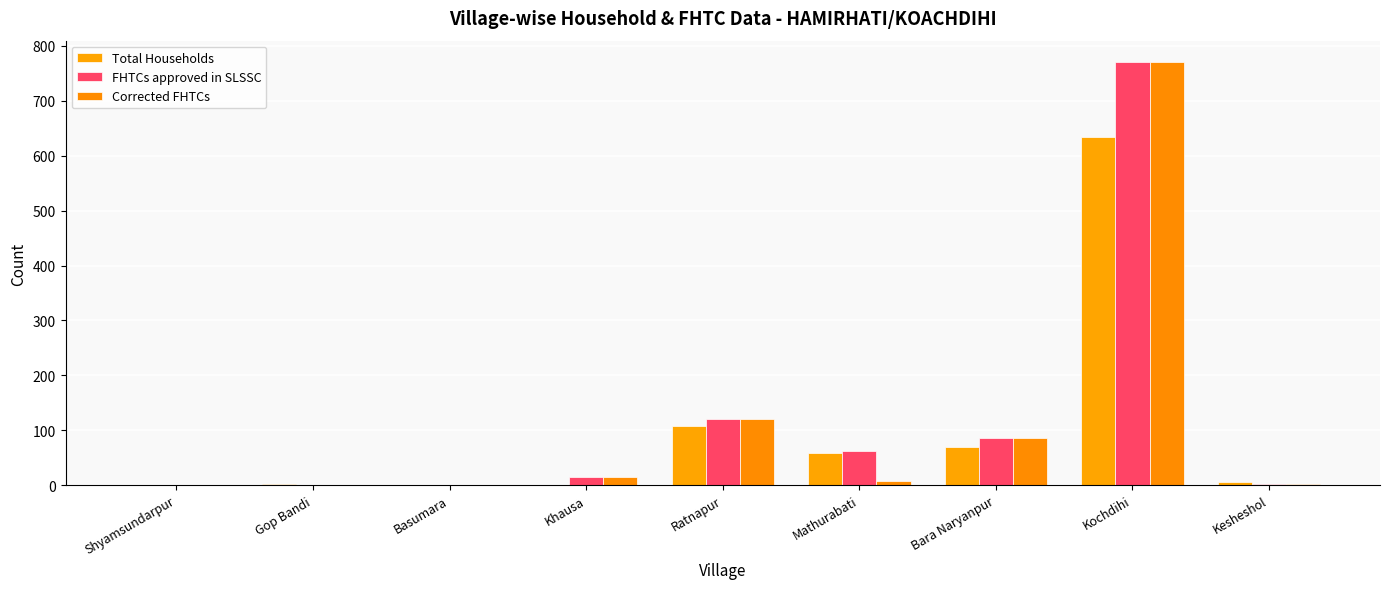

At which label does Corrected FHTCs first exceed 8?

Khausa